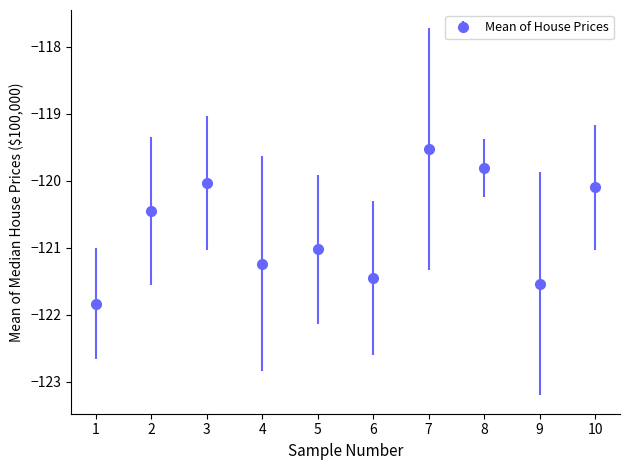

Between 8 and 4, which is larger?

8